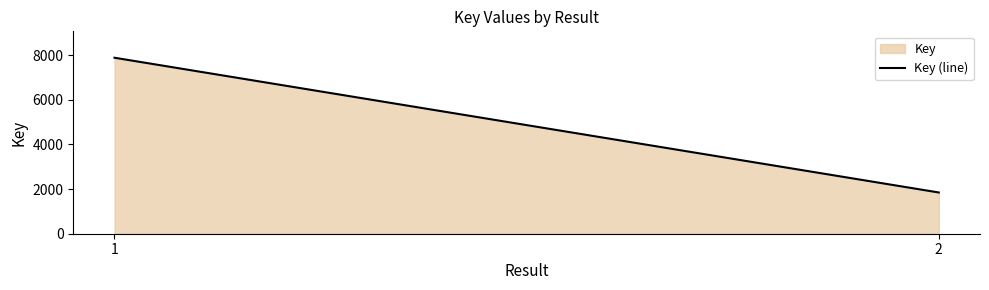

True or false: the data shows 11635 at 1.

False